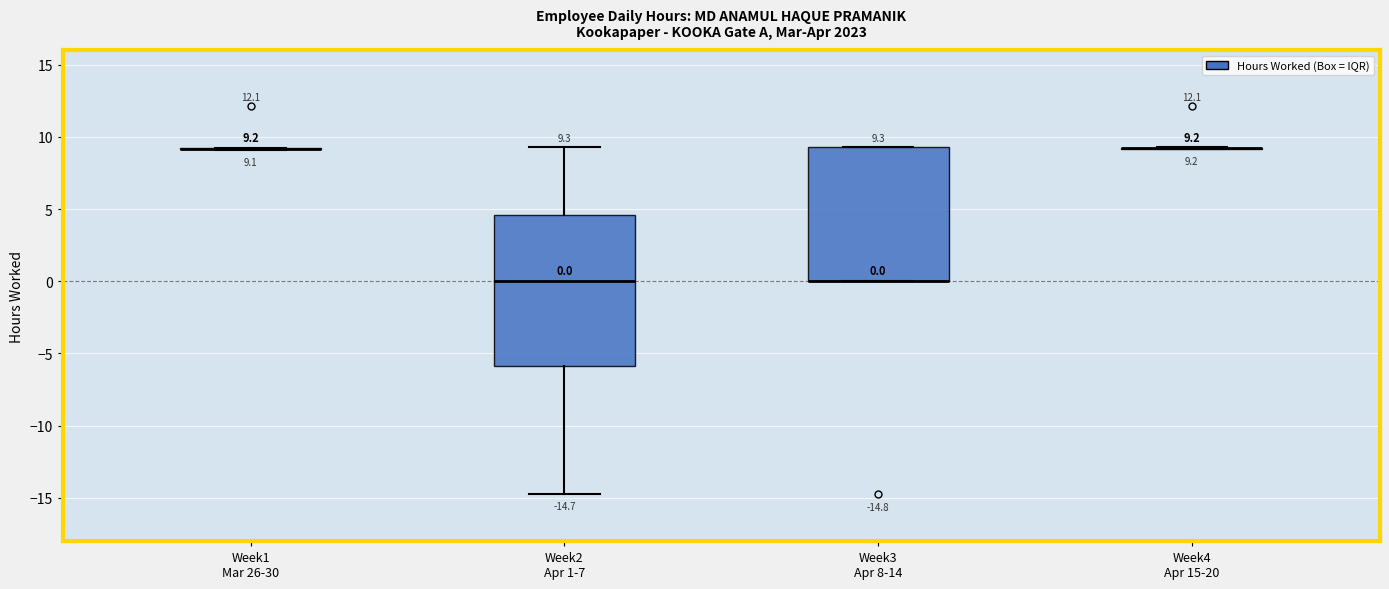

Comparing the boxes themselves (not the whiskers), which one is the tallest?

Week2 Apr 1-7